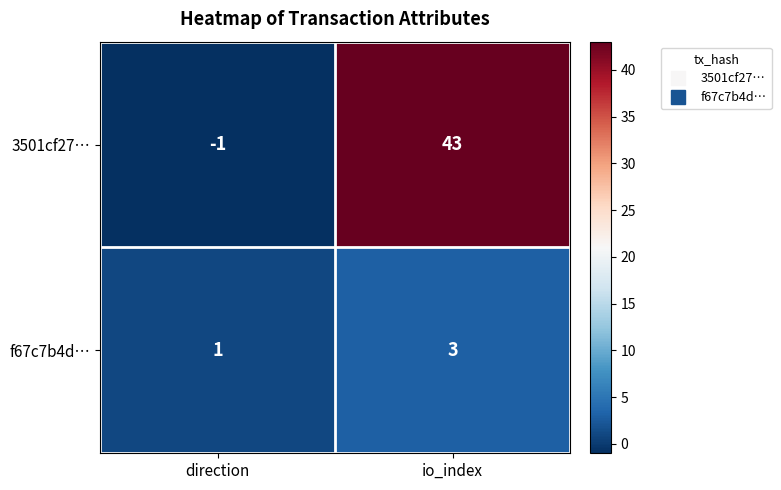

What is the difference between the 3501cf27… values at direction and io_index?

44